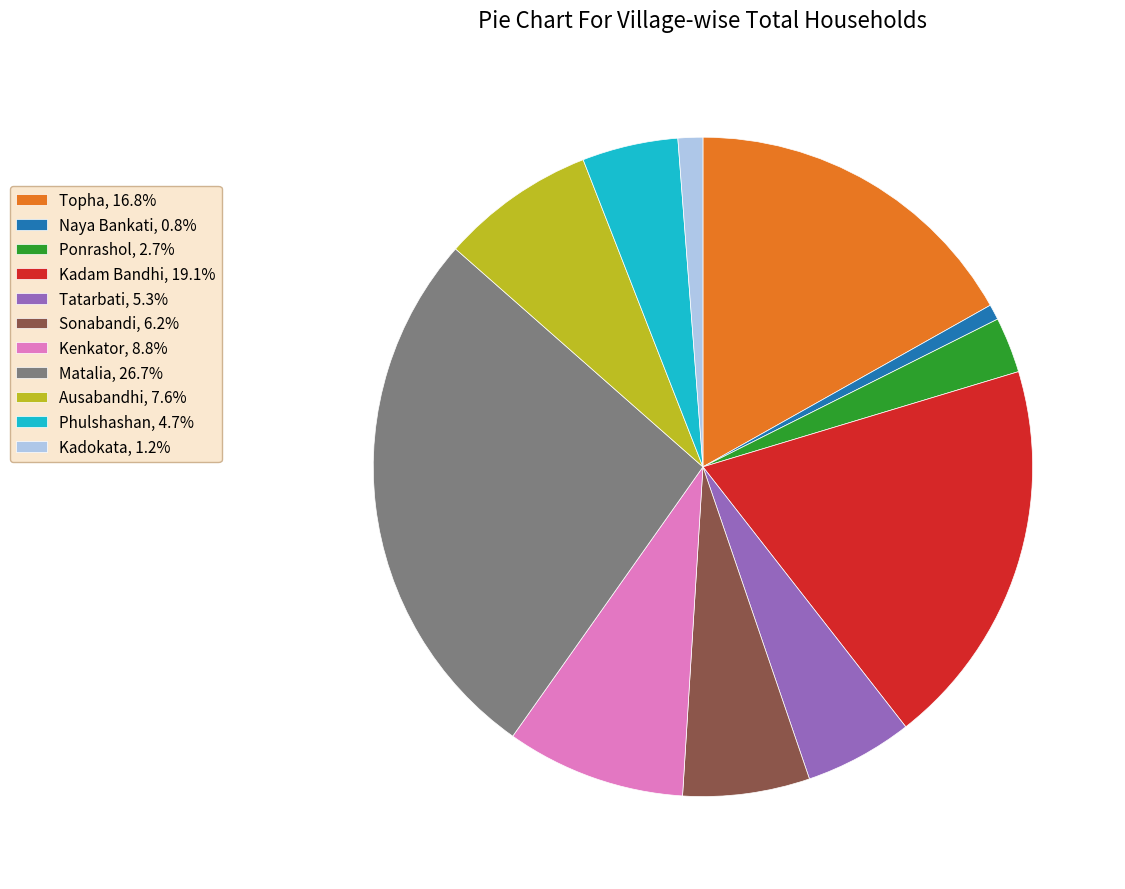

Do Naya Bankati, 0.8% and Tatarbati, 5.3% together represent more than half of the pie?

No